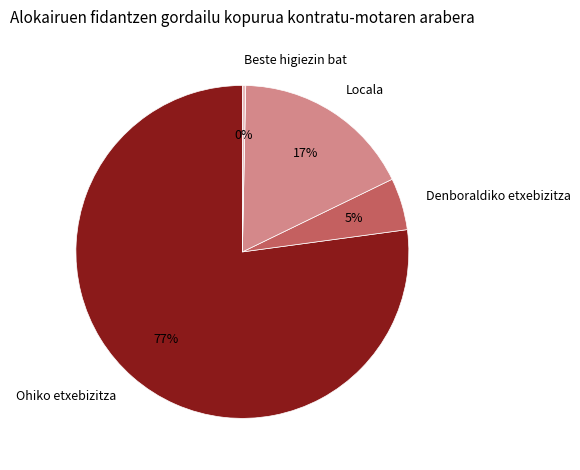

Is it true that Locala is 17% of the pie?

True